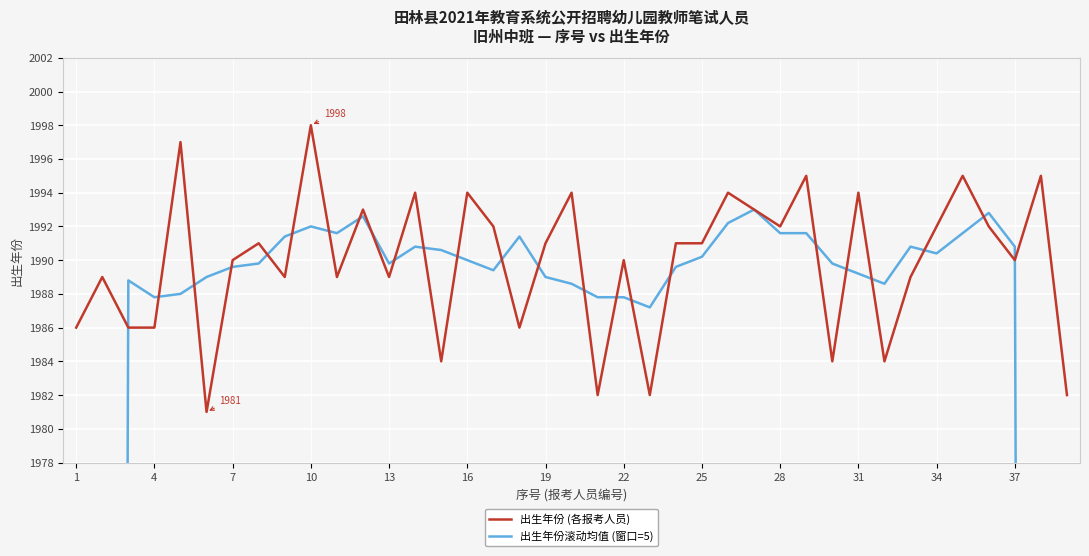

Is it true that 出生年份 (各报考人员) equals 980 at 25?

False